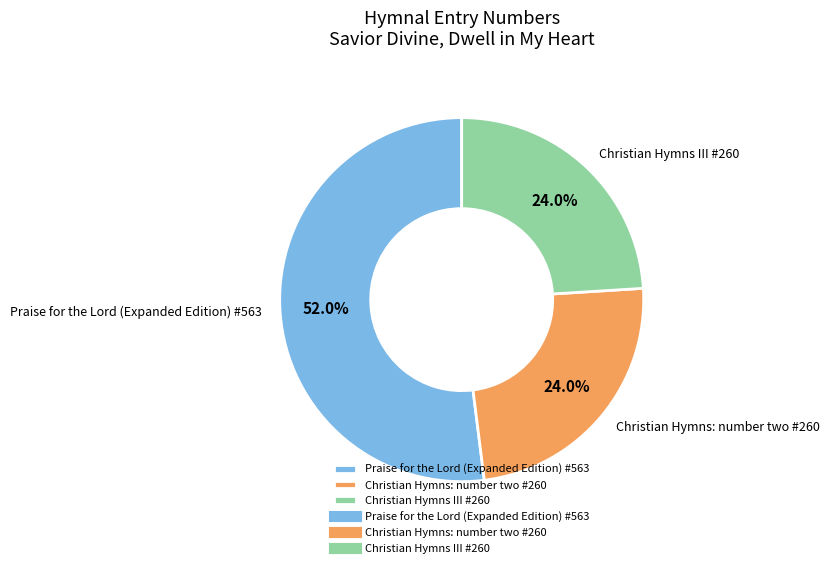

What portion of the pie excludes Praise for the Lord (Expanded Edition) #563?

48.0%